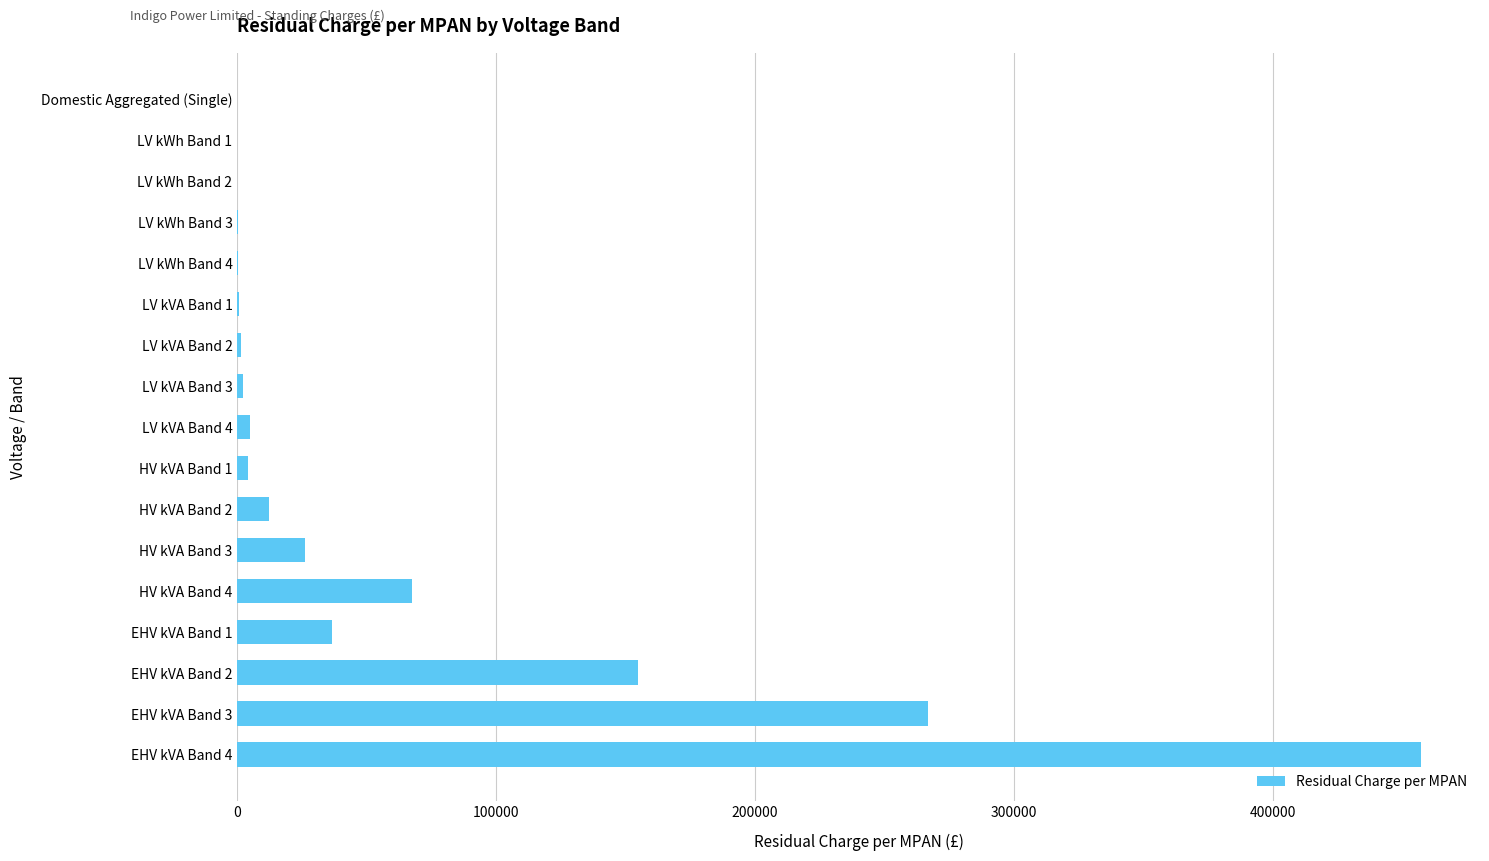

Where is the data nearest to the value 228611?

EHV kVA Band 3